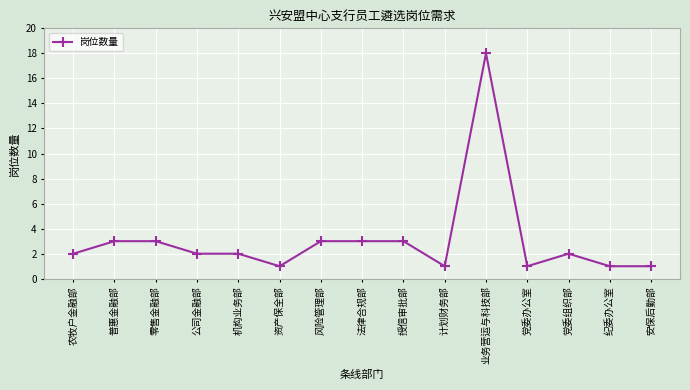

Is it true that the value at 机构业务部 is 2?

True